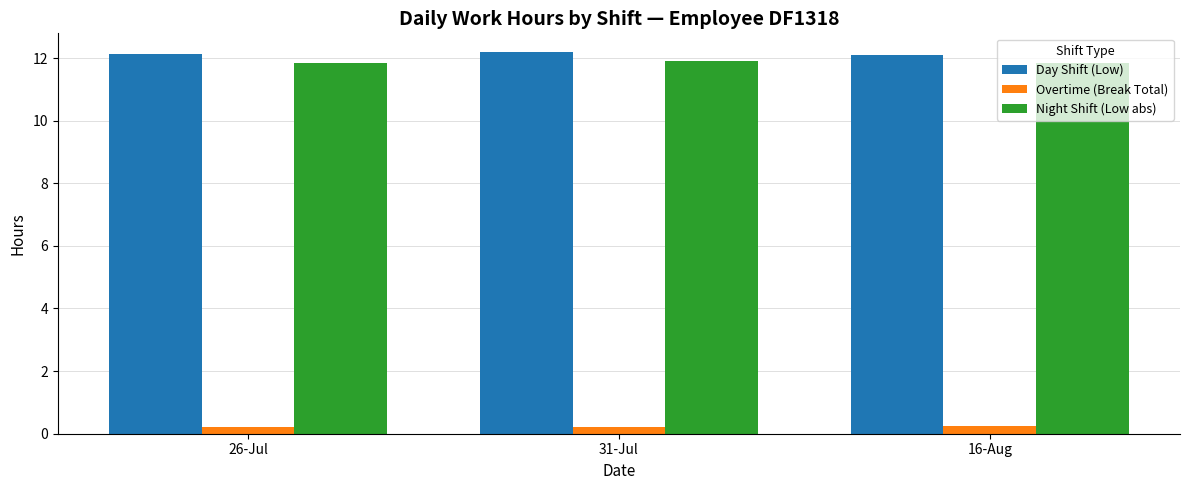

How many bars are there in total?

9